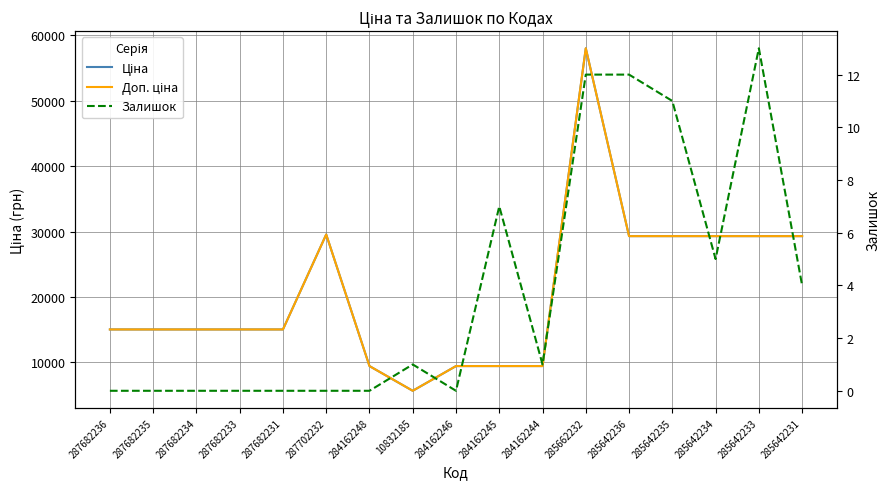

List the labels in order of Залишок value, smallest first.

287682236, 287682235, 287682234, 287682233, 287682231, 287702232, 284162248, 284162246, 10832185, 284162244, 285642231, 285642234, 284162245, 285642235, 285662232, 285642236, 285642233